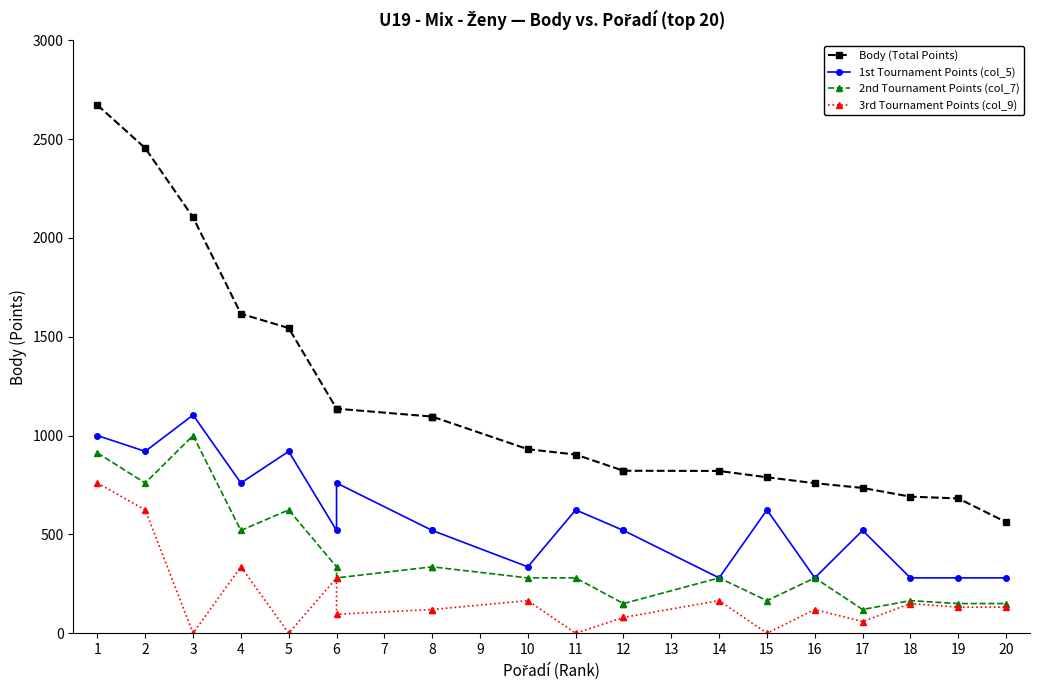

At which label is 1st Tournament Points (col_5) closest to 692?

4